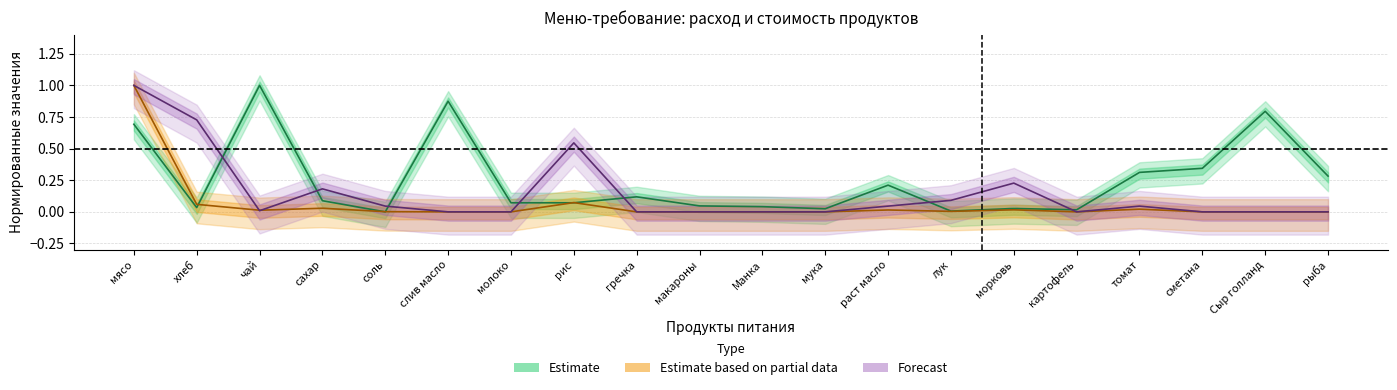

What is the value of the Estimate point at the 17th from the left?

0.3